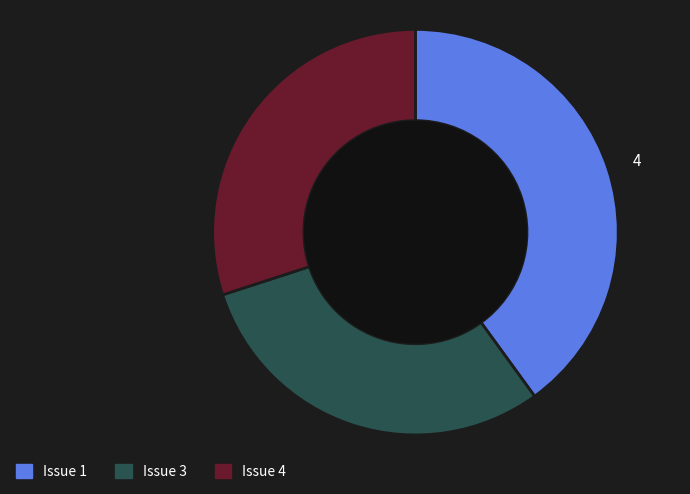

Is there a majority slice in this chart?

No